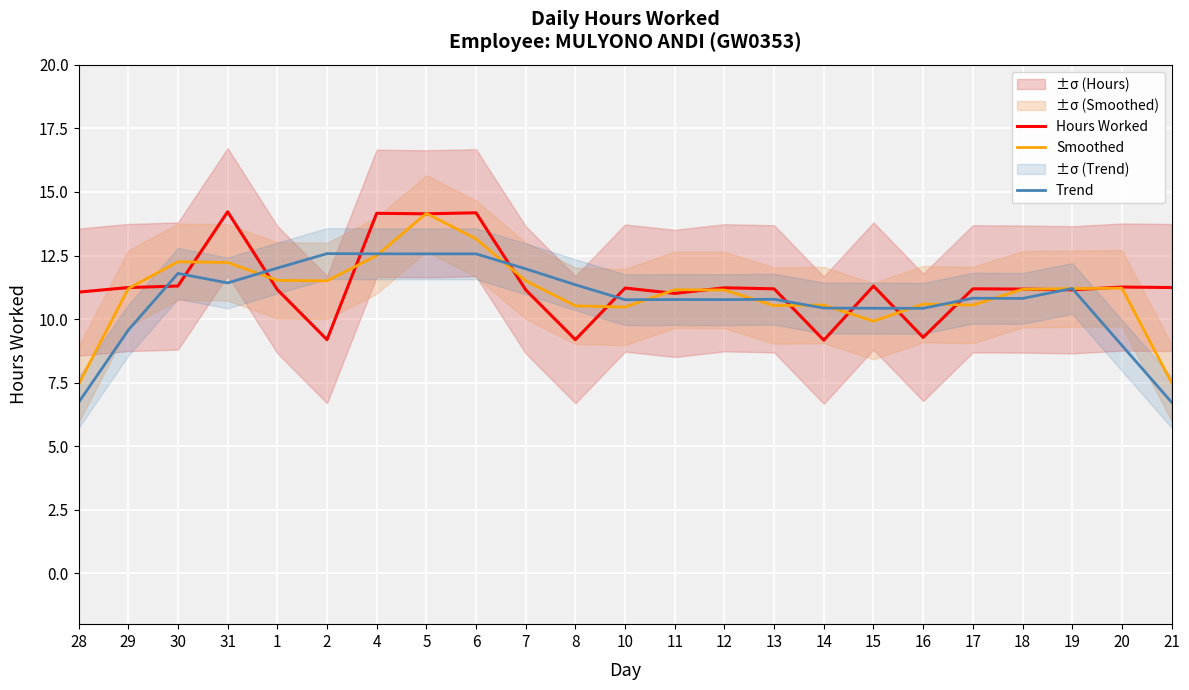

Rank the categories by Hours Worked value from lowest to highest.

14, 2, 8, 16, 11, 28, 7, 19, 1, 18, 13, 17, 10, 12, 29, 21, 20, 30, 15, 5, 4, 6, 31